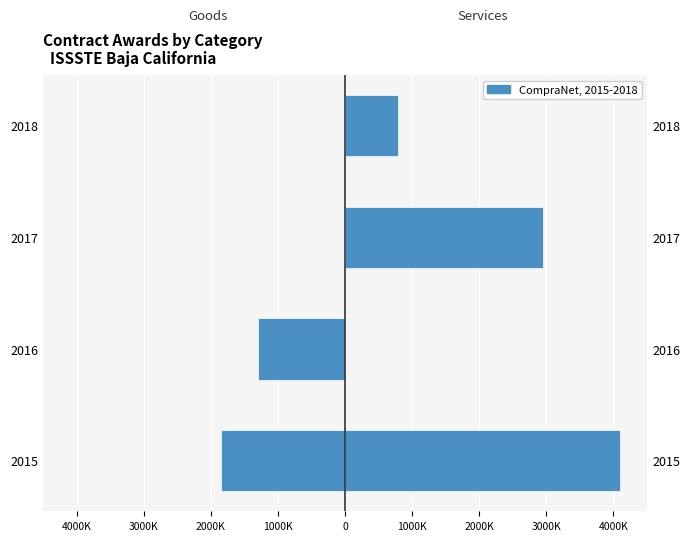

Count the goods values in the range -1297851 to 0.

3